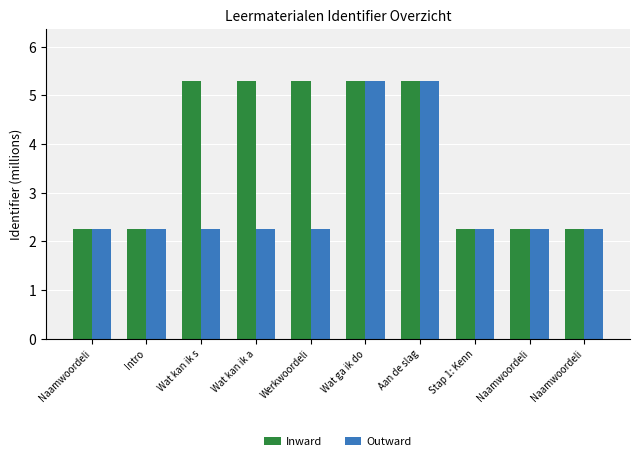

How many series are shown in this chart?

2